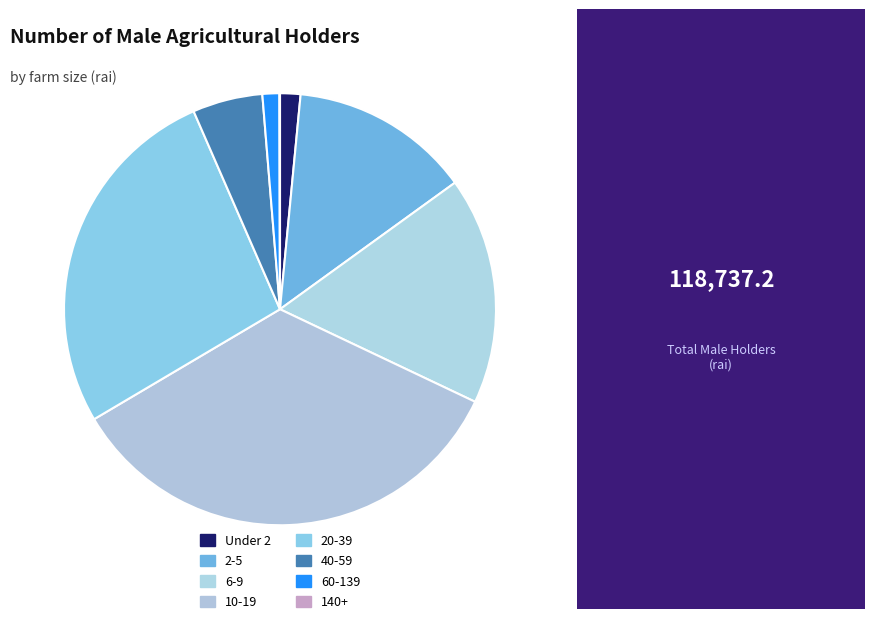

Does Under 2 account for over 50% of the chart?

No